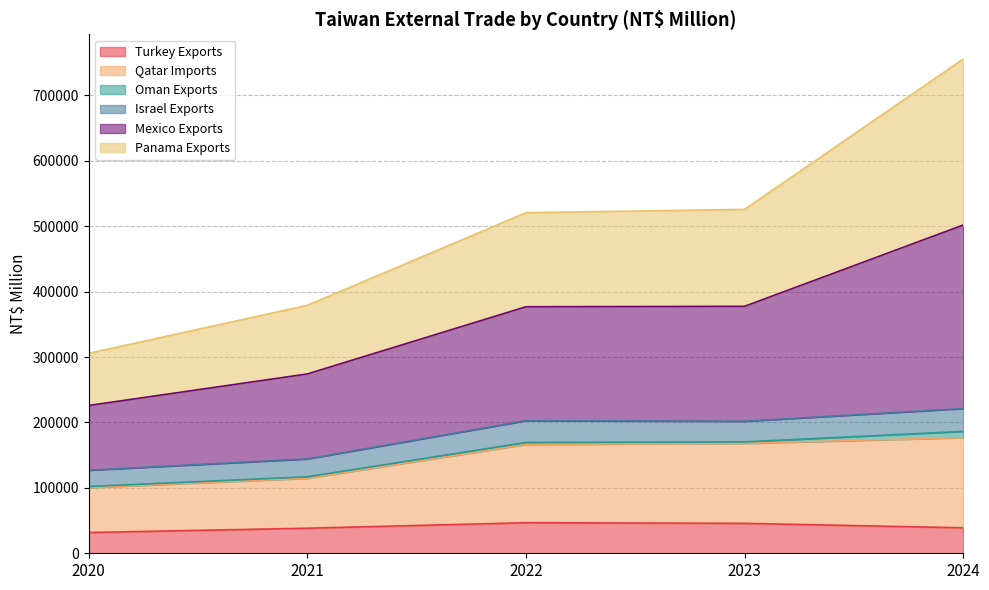

What is the highest value of the Turkey Exports series?

46709